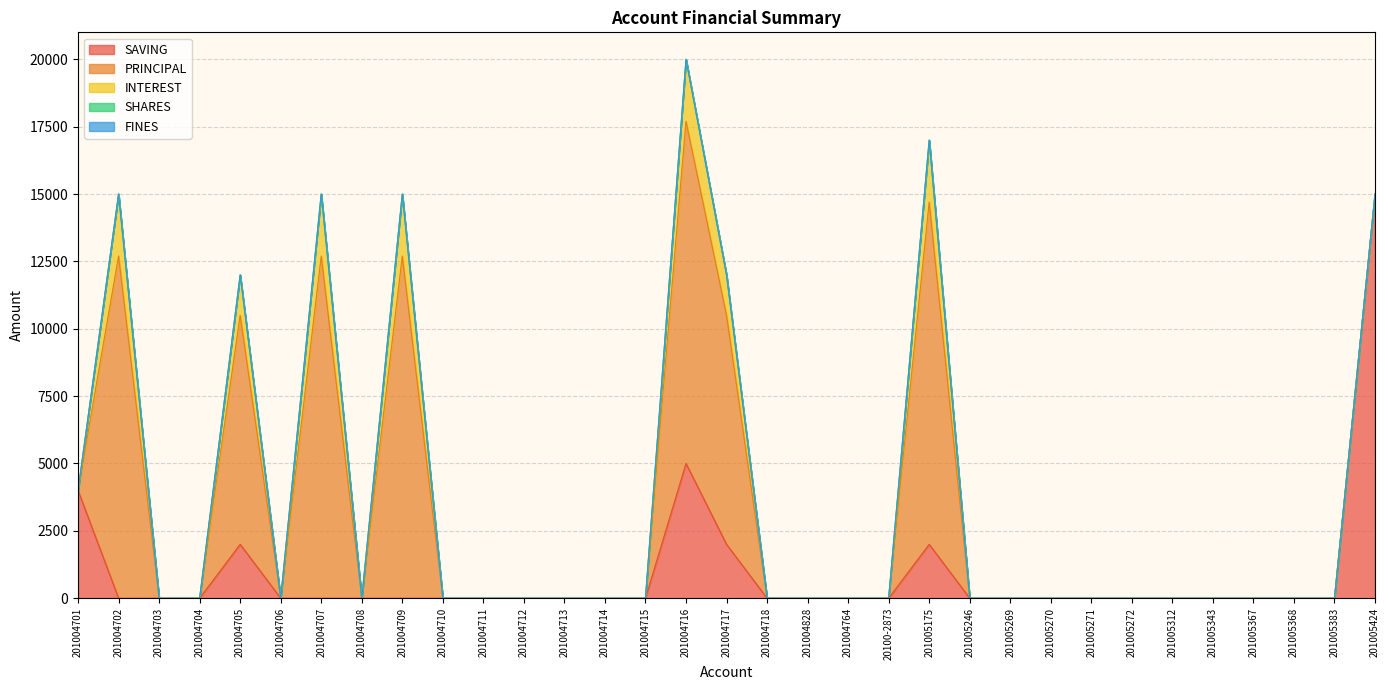

Count the number of categories in the chart.

33